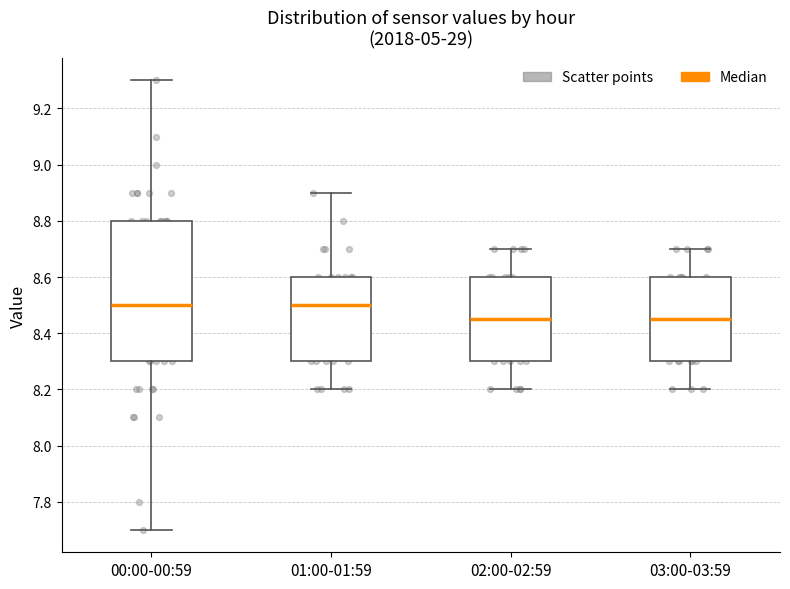

Reading left to right, read every box against the y-axis: the position of its median line, the range the box covers, and the ends of its whiskers. The values are not printed on the chart, so give them approximately, as read against the axis.

00:00-00:59: median 8.50, box 8.30 to 8.80, whiskers 7.70 to 9.30
01:00-01:59: median 8.50, box 8.30 to 8.60, whiskers 8.20 to 8.90
02:00-02:59: median 8.46, box 8.30 to 8.60, whiskers 8.20 to 8.70
03:00-03:59: median 8.46, box 8.30 to 8.60, whiskers 8.20 to 8.70